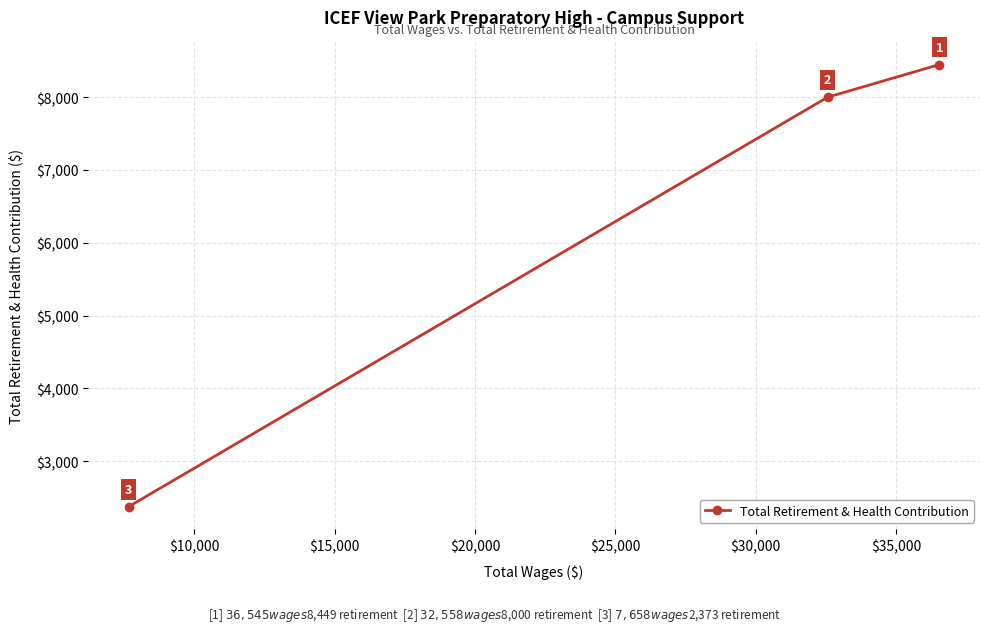

What is the greatest value displayed?

8449